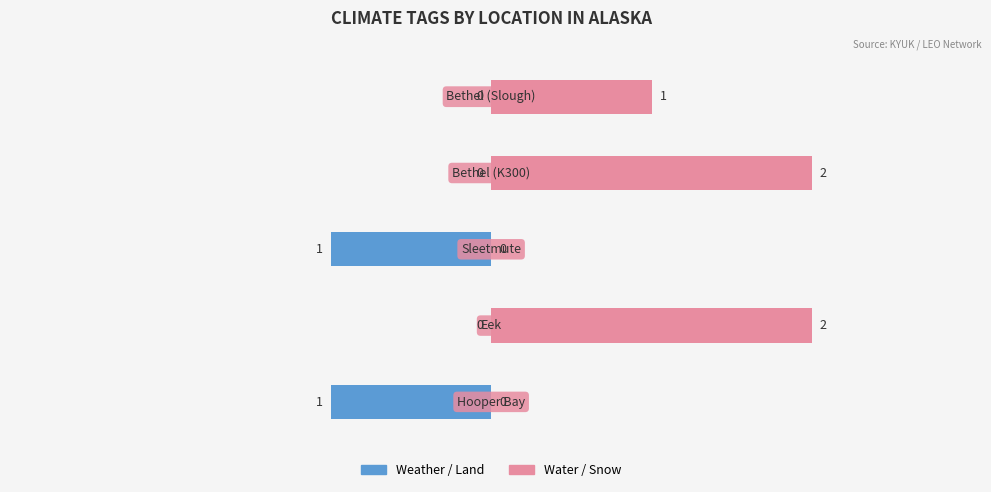

Are the bars horizontal?

Yes